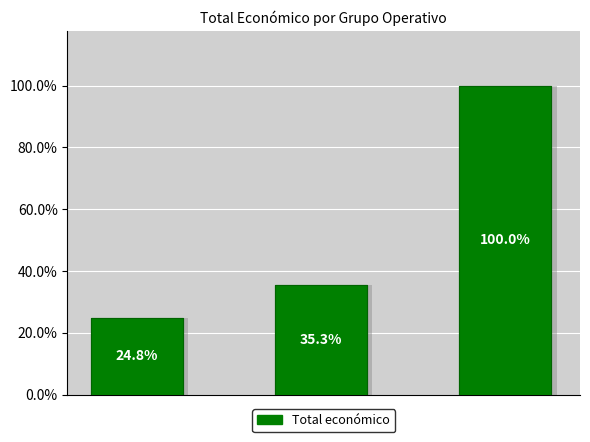

The chart shows a value of 160307 at 0. True or false?

False